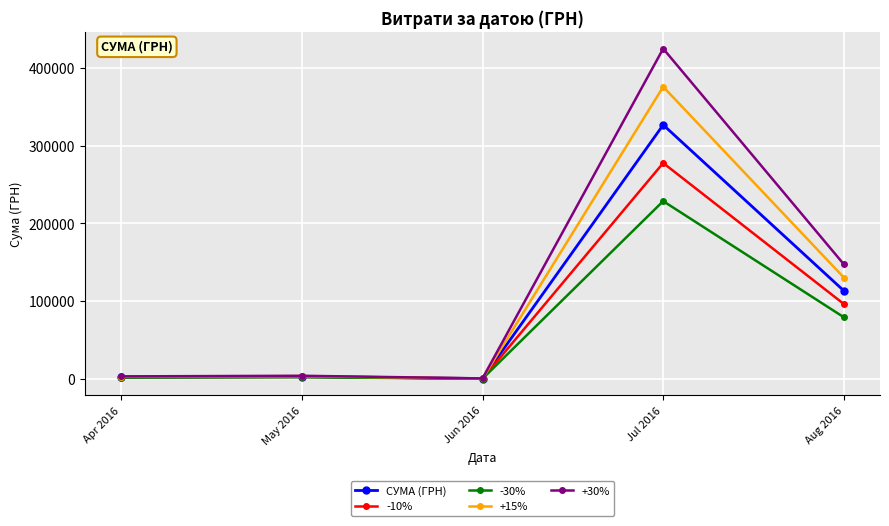

Which category has the highest value across all series?

Jul 2016